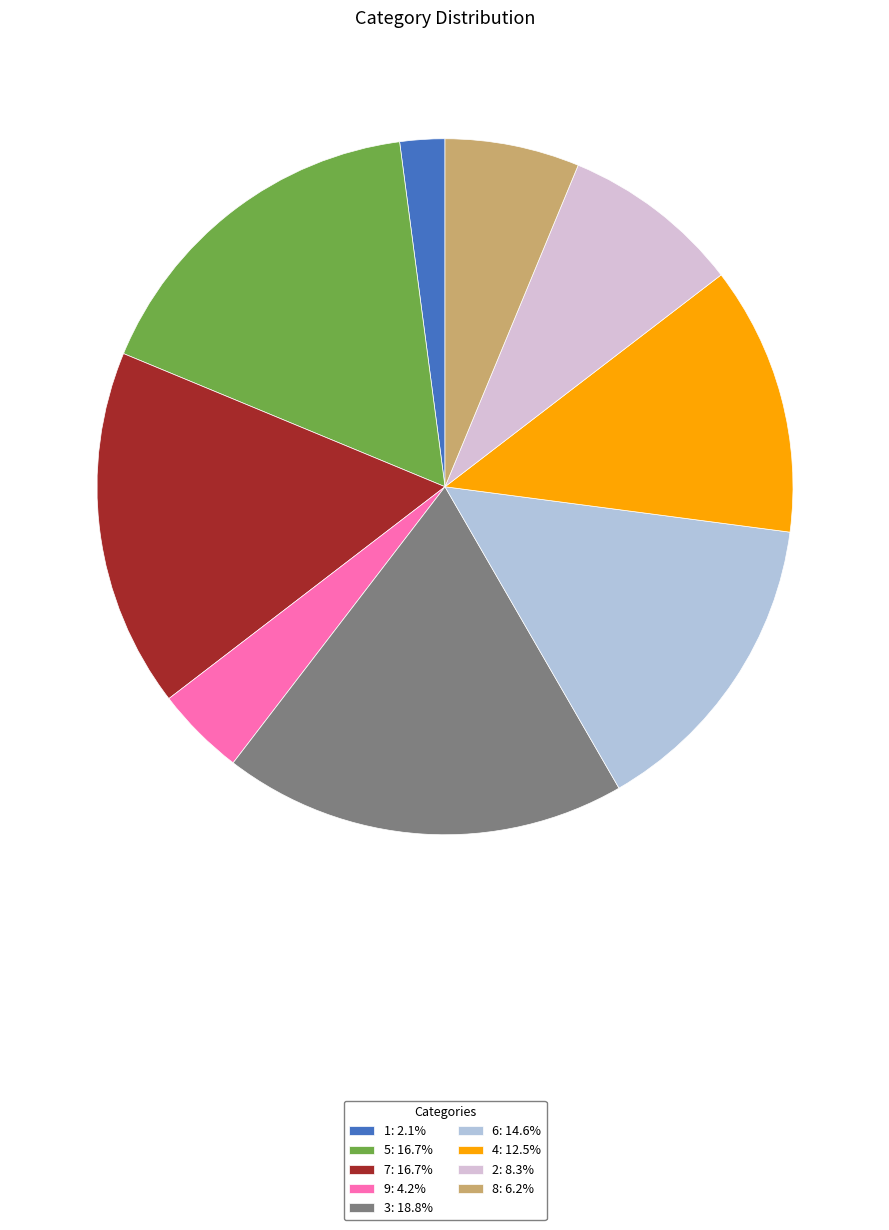

Is there any slice that represents more than half of the pie?

No